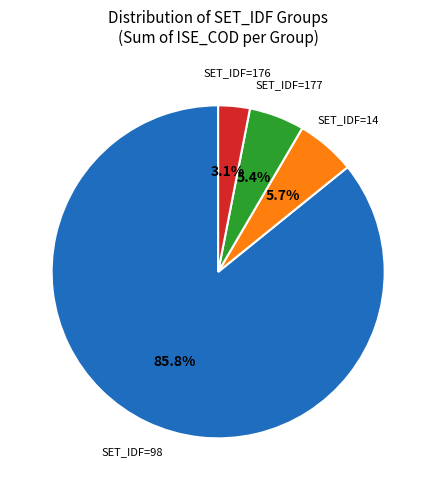

Does any single category account for the majority?

Yes